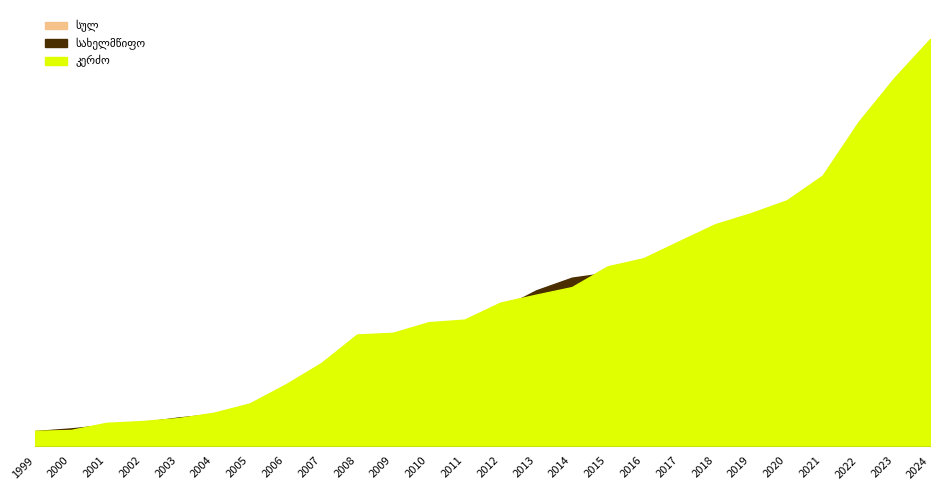

Where is სულ nearest to the value 1049?

2017